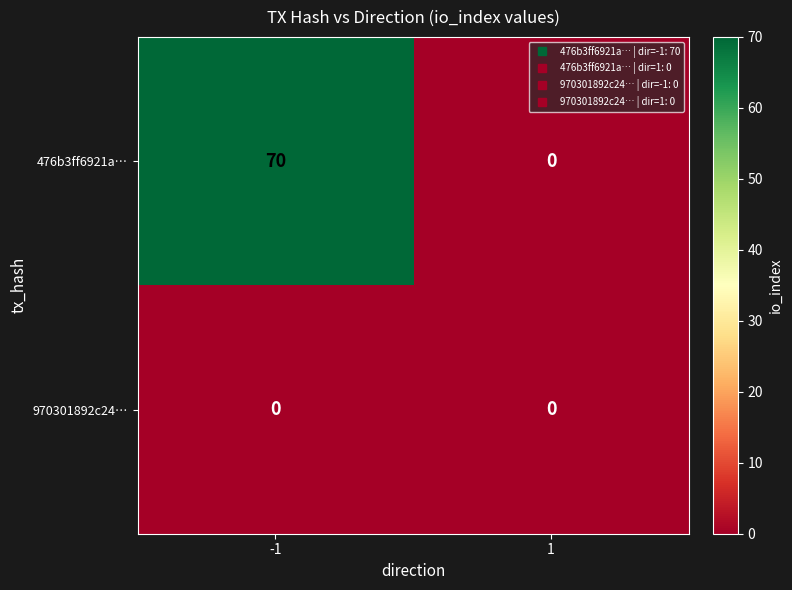

Which series changed the most between -1 and 1?

476b3ff6921a…